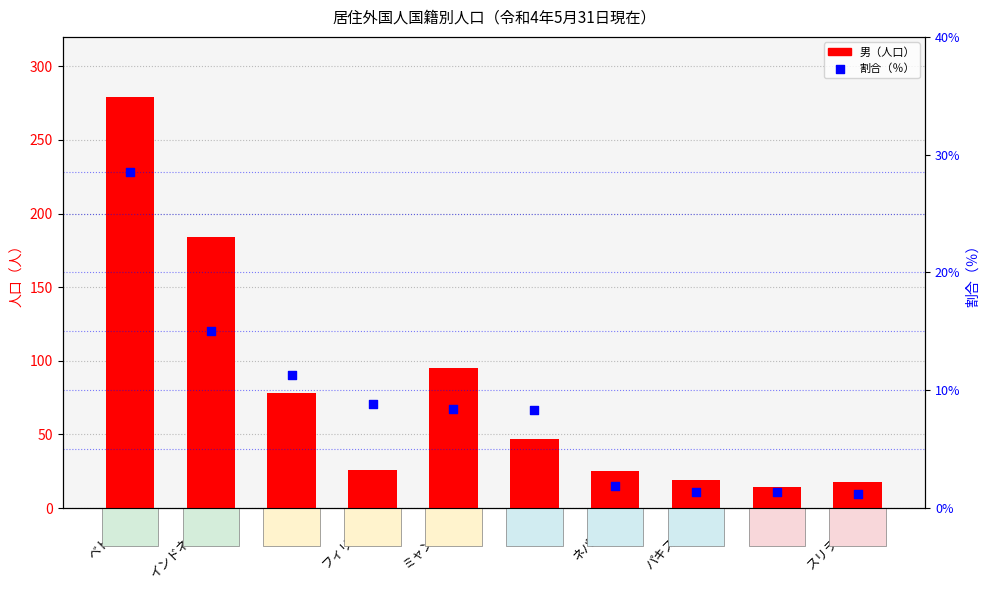

What is the total value across all series at ベトナム?

307.5